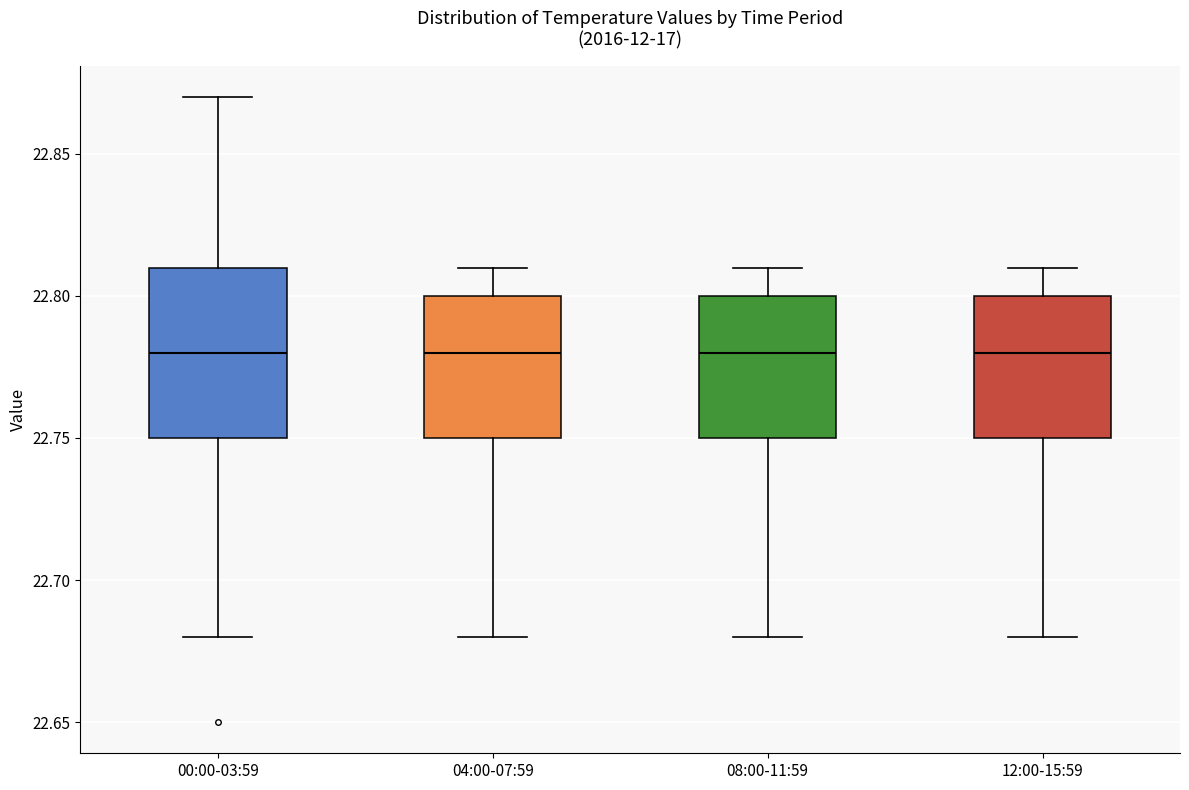

Reading left to right, transcribe this box plot: for each box, give where its median line is, the range the box spans, and where its two whiskers end, as read against the y-axis. The values are not printed on the chart, so give them approximately, as read against the axis.

00:00-03:59: median 22.78, box 22.75 to 22.81, whiskers 22.68 to 22.87
04:00-07:59: median 22.78, box 22.75 to 22.80, whiskers 22.68 to 22.81
08:00-11:59: median 22.78, box 22.75 to 22.80, whiskers 22.68 to 22.81
12:00-15:59: median 22.78, box 22.75 to 22.80, whiskers 22.68 to 22.81